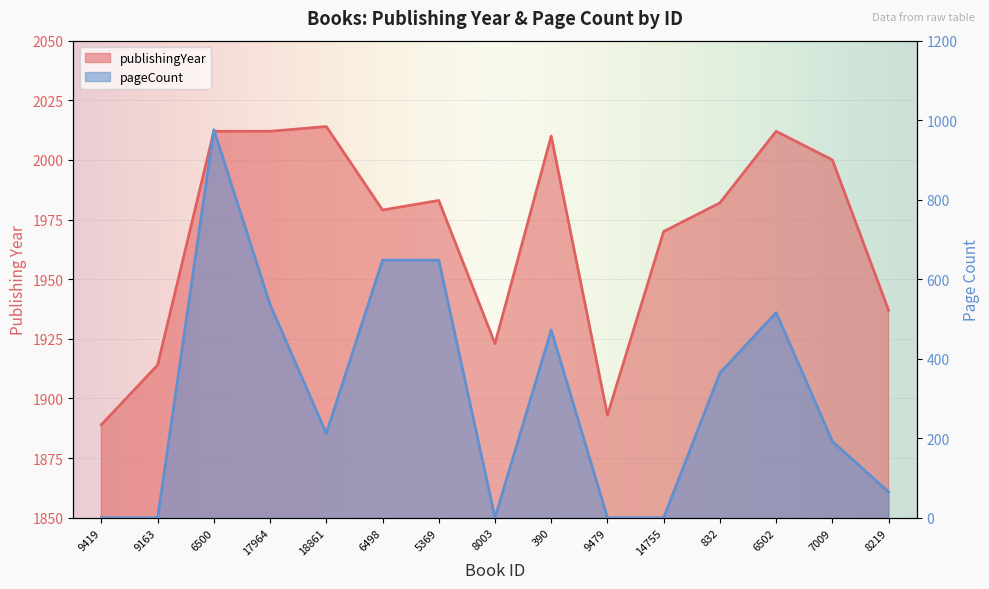

Where is publishingYear nearest to the value 1951?

8219